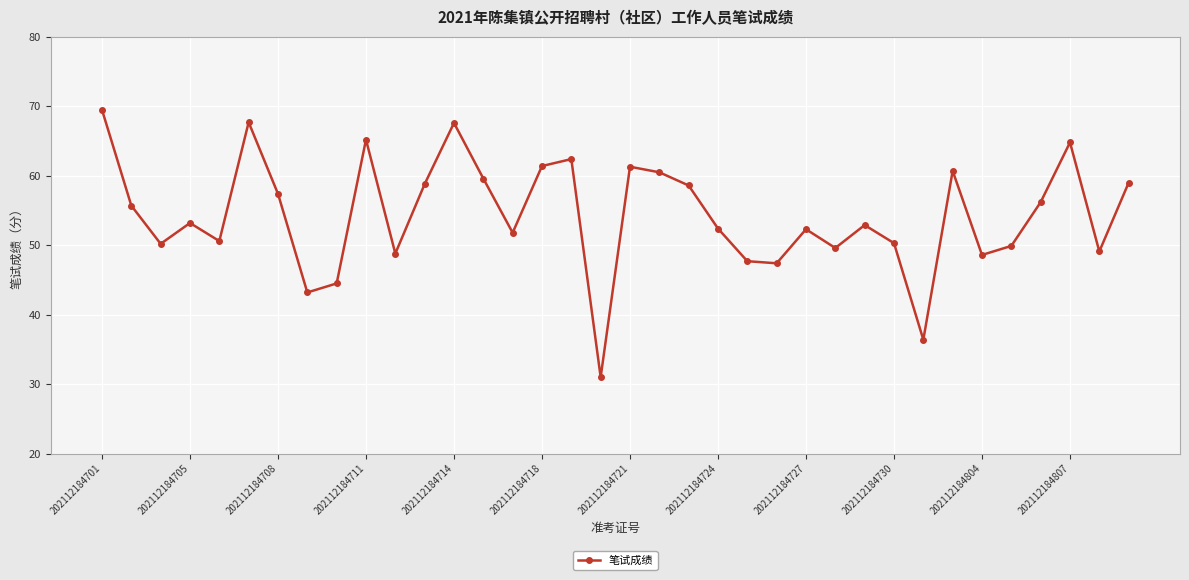

How many interior local peaks (higher than both neighbors) does the data have?

10